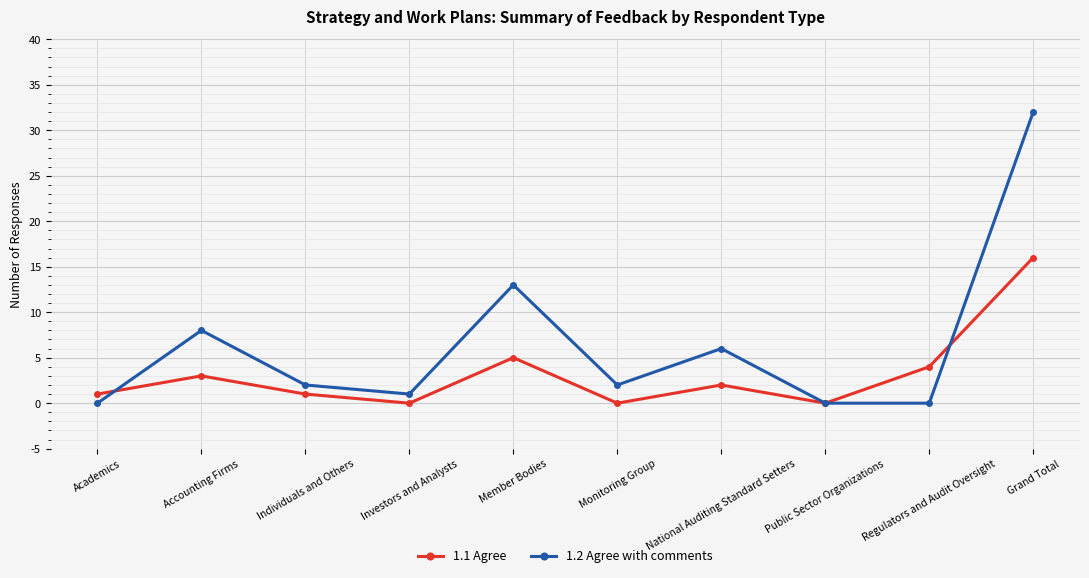

Reading right to left, what are all the values shown in this chart?

1.1 Agree: 16	4	0	2	0	5	0	1	3	1
1.2 Agree with comments: 32	0	0	6	2	13	1	2	8	0